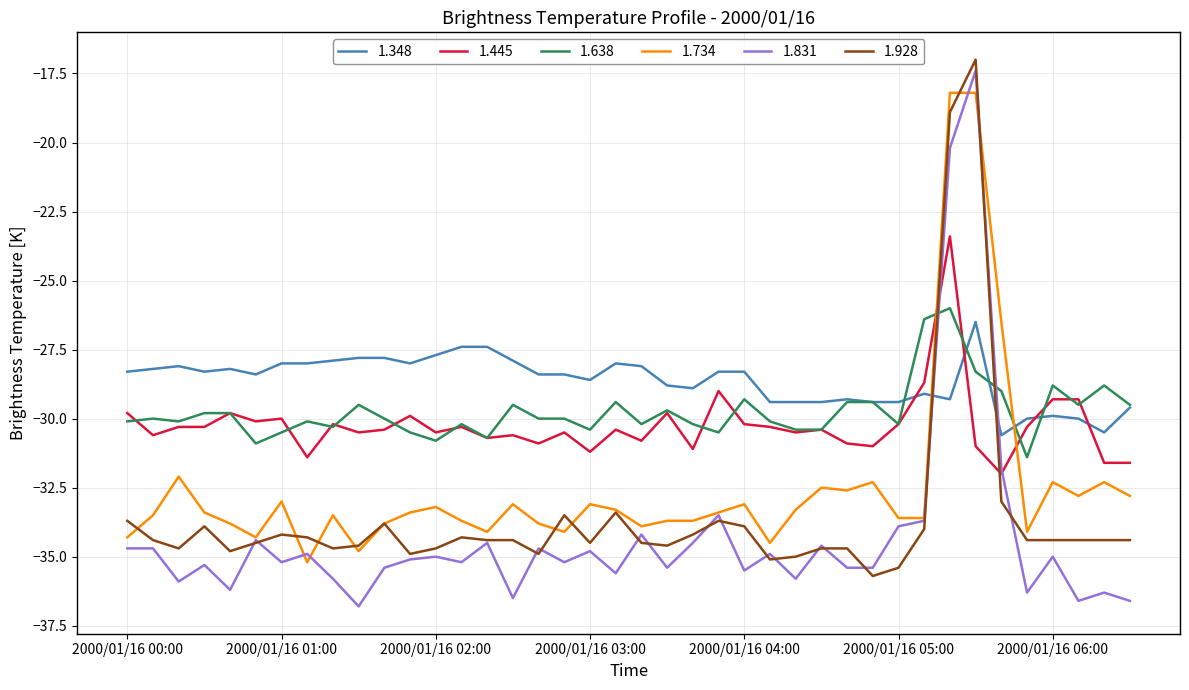

What is the lowest value of the 1.928 series?

-35.7